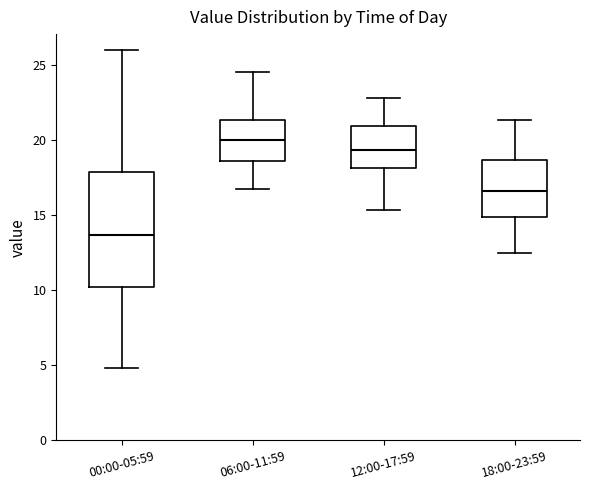

Comparing the boxes themselves (not the whiskers), which one is the tallest?

00:00-05:59